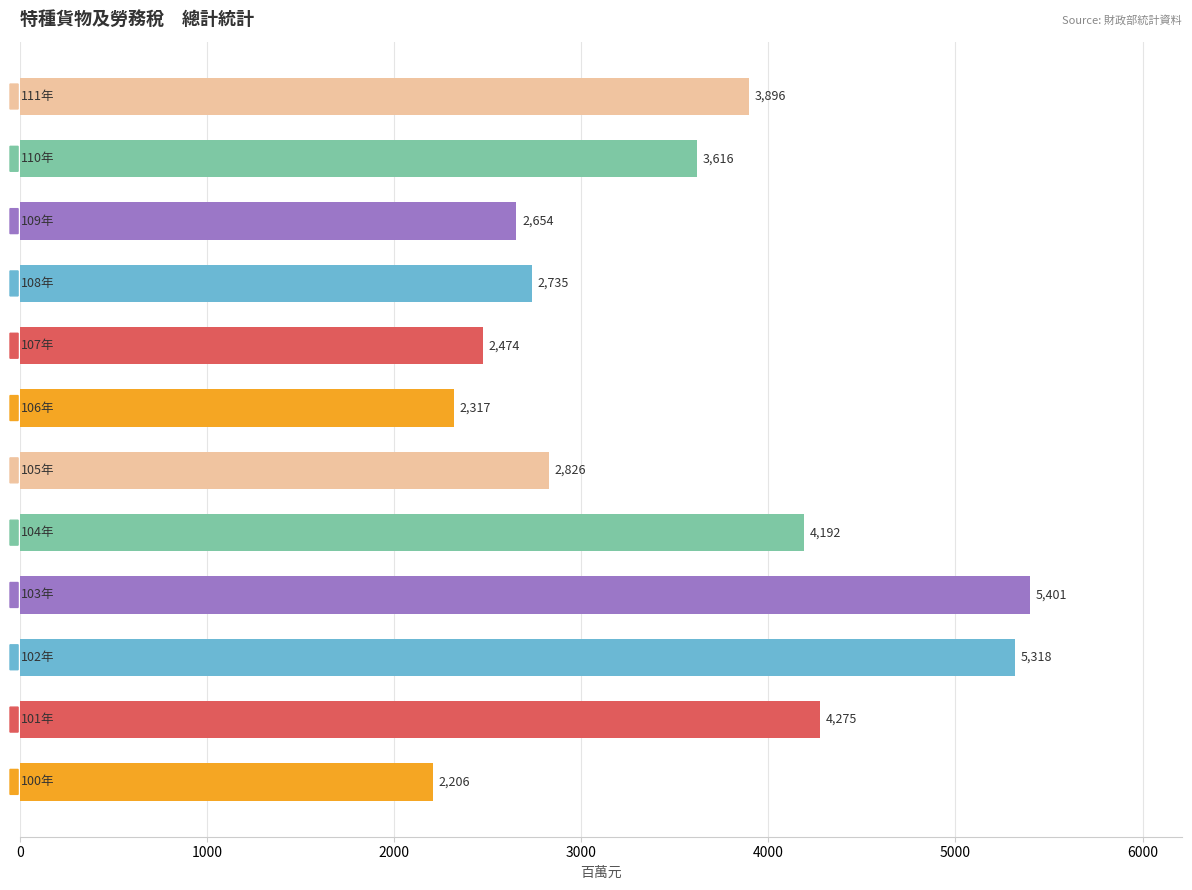

What is the smallest value displayed?

2206.5